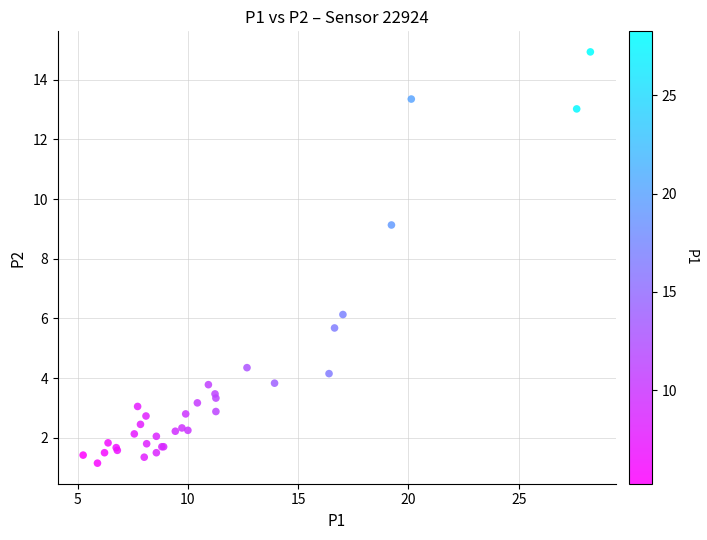

What Y value in the scatter plot is closest to 8?

9.1